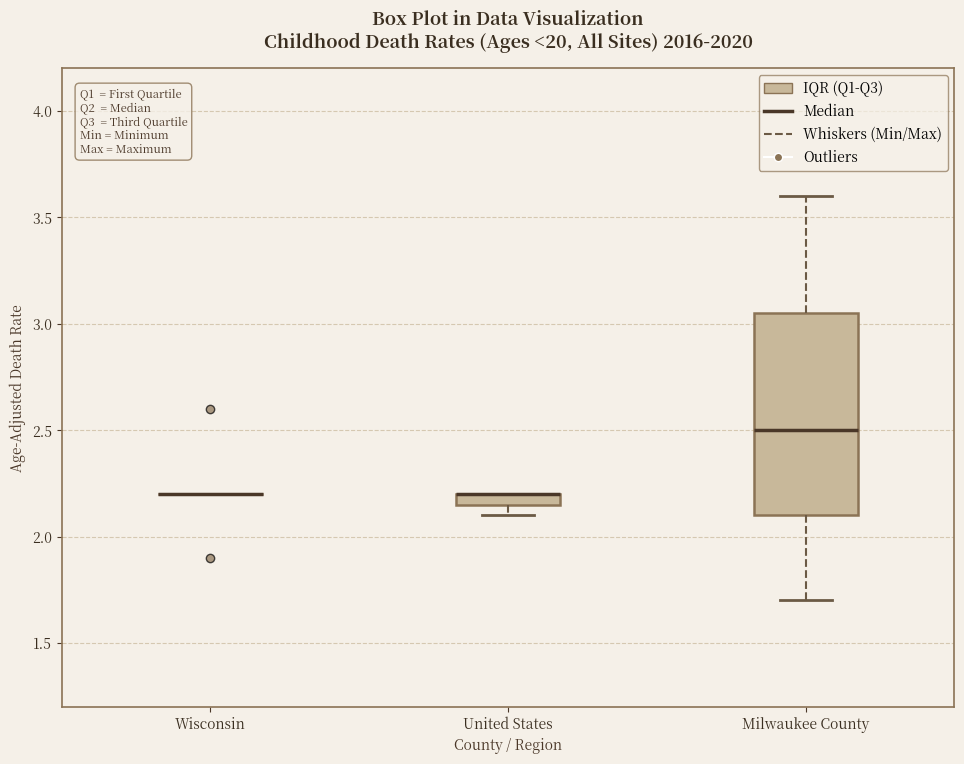

Which box is the tallest, from its lower edge to its upper edge?

Milwaukee County